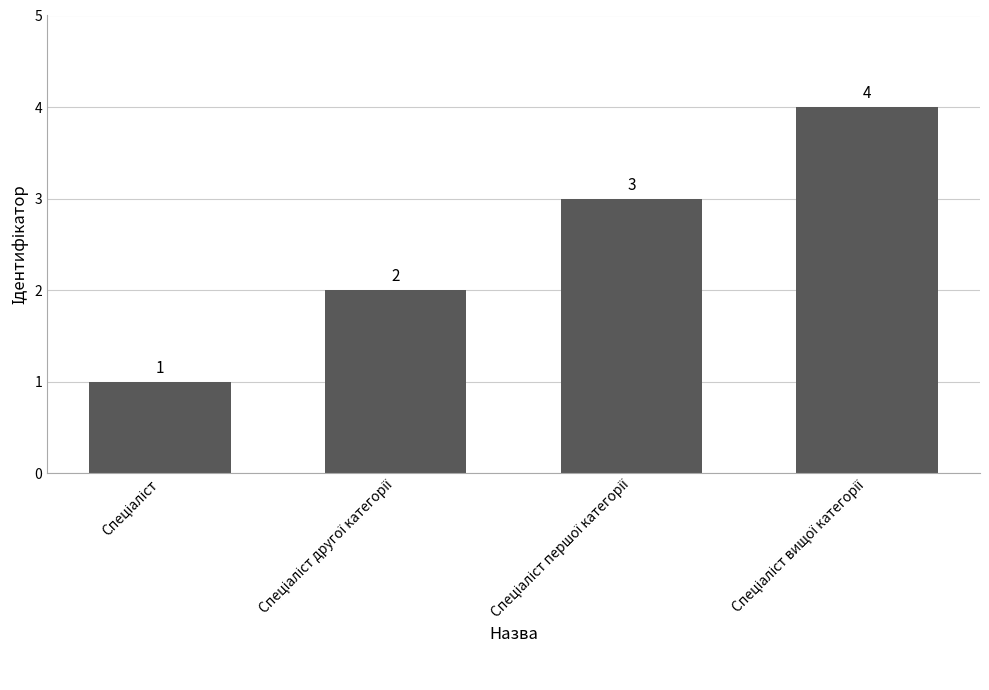

What is the value of the 1st bar from the left?

1